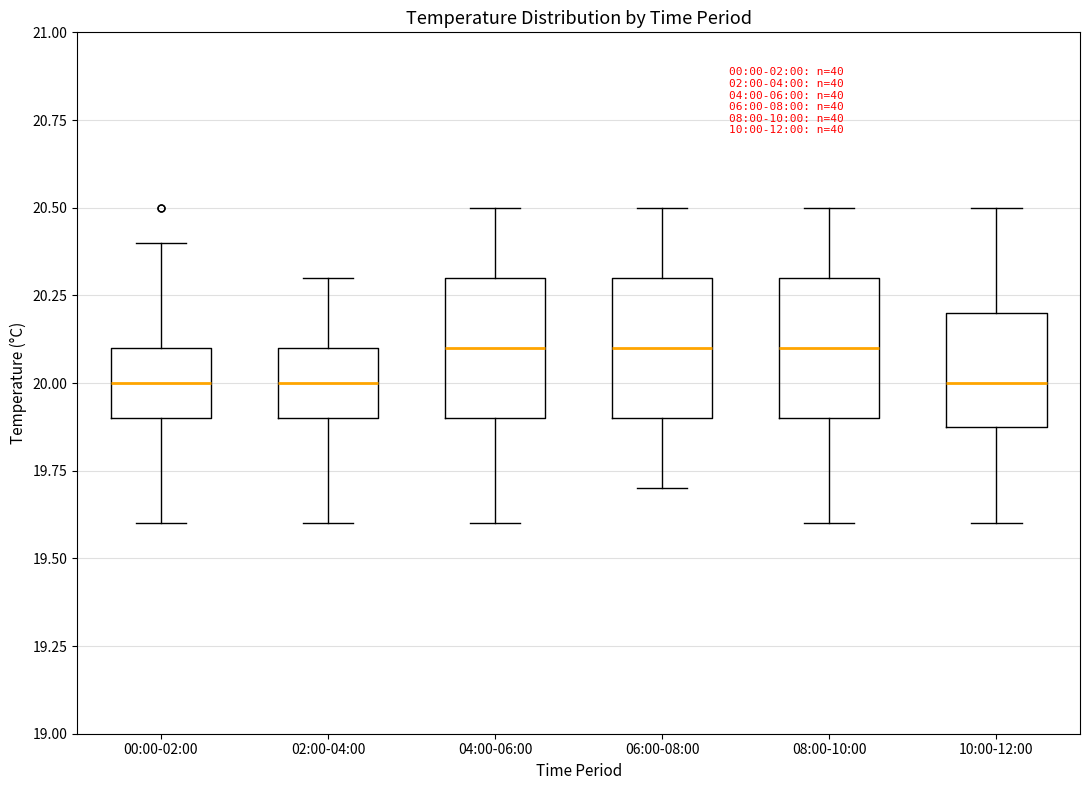

Reading left to right, read every box against the y-axis: the position of its median line, the range the box covers, and the ends of its whiskers. The values are not printed on the chart, so give them approximately, as read against the axis.

00:00-02:00: median 20.0, box 19.9 to 20.1, whiskers 19.6 to 20.4
02:00-04:00: median 20.0, box 19.9 to 20.1, whiskers 19.6 to 20.3
04:00-06:00: median 20.1, box 19.9 to 20.3, whiskers 19.6 to 20.5
06:00-08:00: median 20.1, box 19.9 to 20.3, whiskers 19.7 to 20.5
08:00-10:00: median 20.1, box 19.9 to 20.3, whiskers 19.6 to 20.5
10:00-12:00: median 20.0, box 19.9 to 20.2, whiskers 19.6 to 20.5